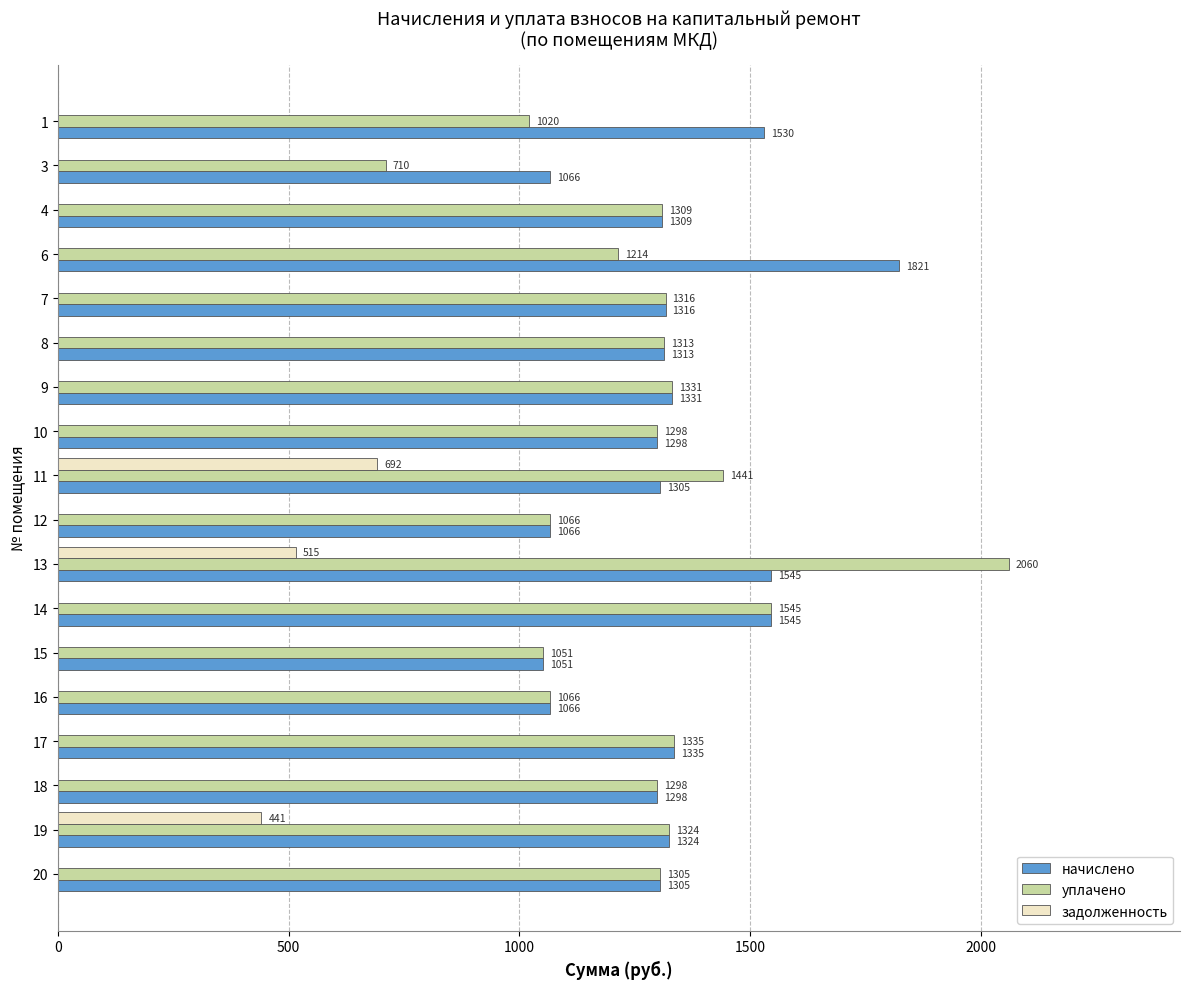

What is the maximum value for задолженность?

692.3